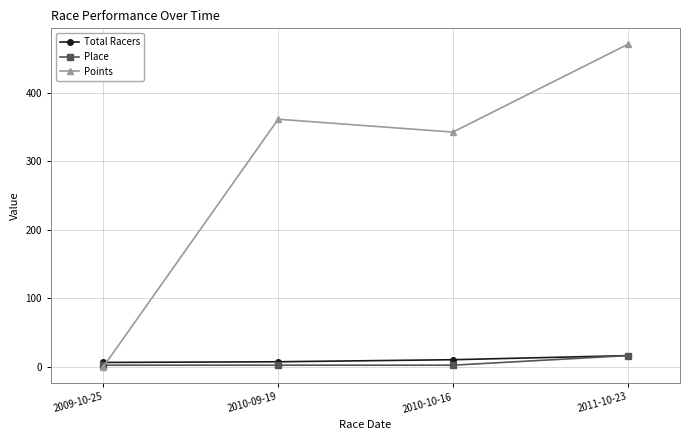

True or false: Total Racers has more than 2 interior local peaks.

False